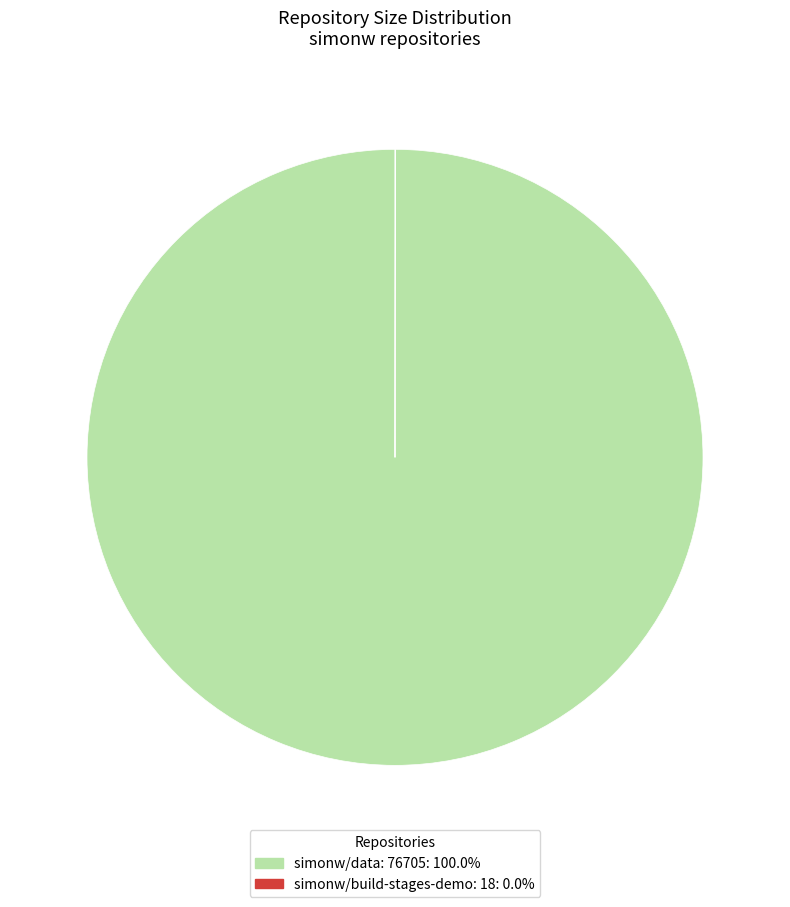

Does any single category account for the majority?

Yes